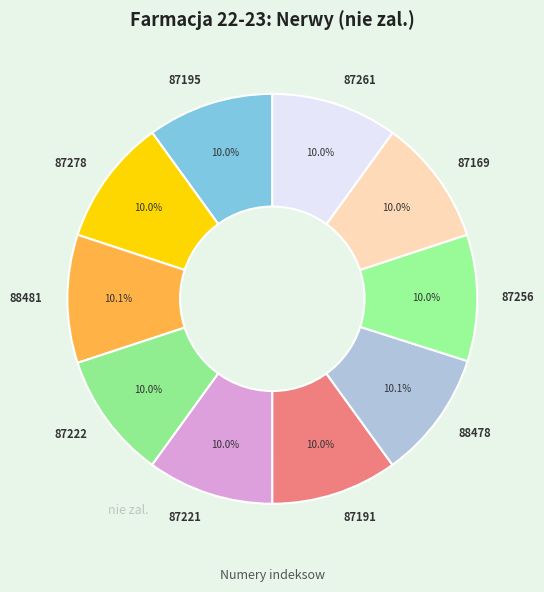

What is the total percentage of 87191 and 88481?

20.1%